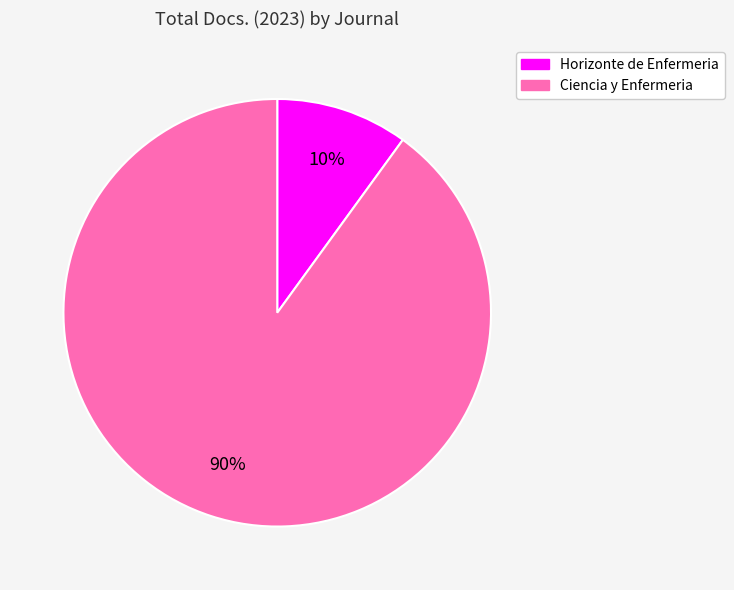

Which category has the smallest portion of the pie?

Horizonte de Enfermeria